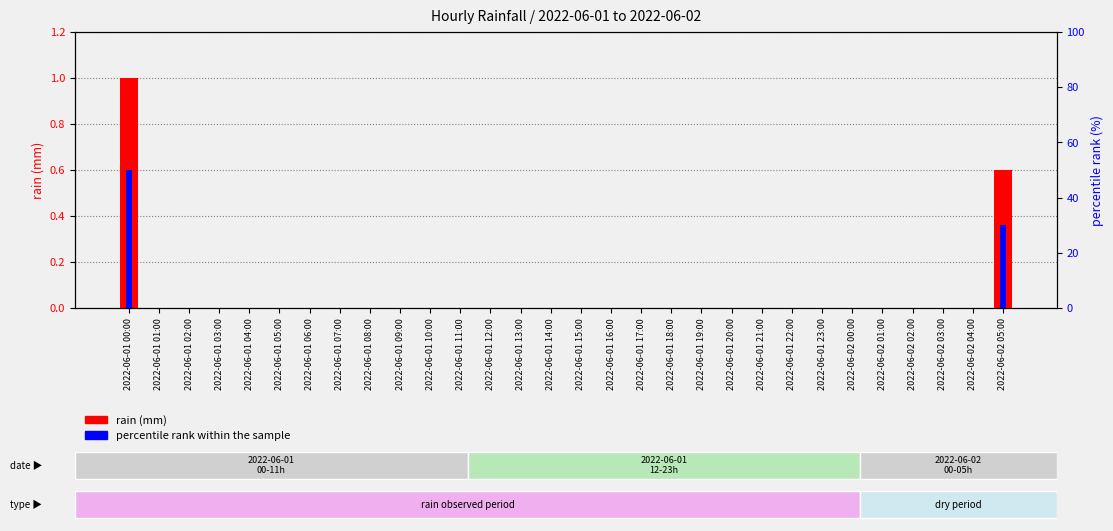

At which category is the sum across all series the highest?

2022-06-01 00:00